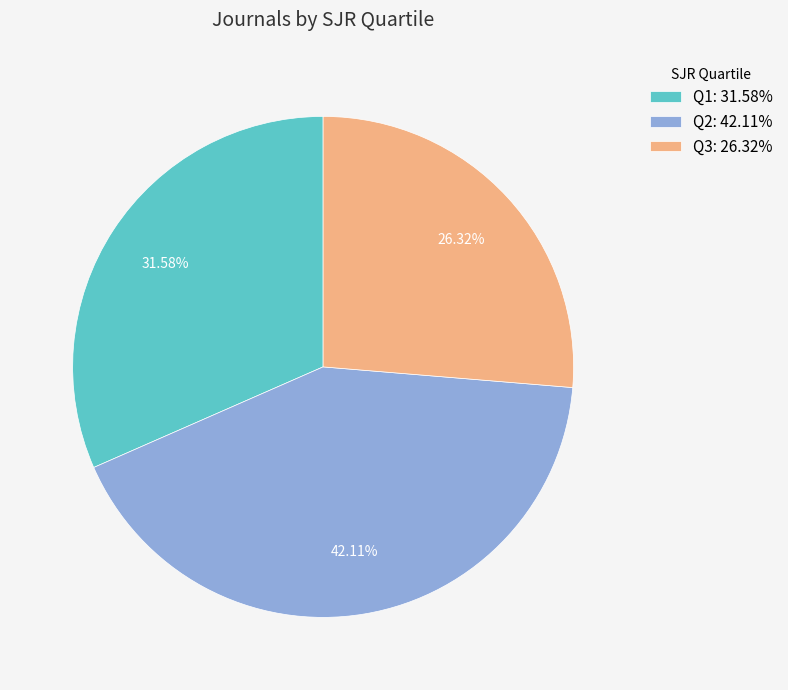

Which slice is the largest?

Q2